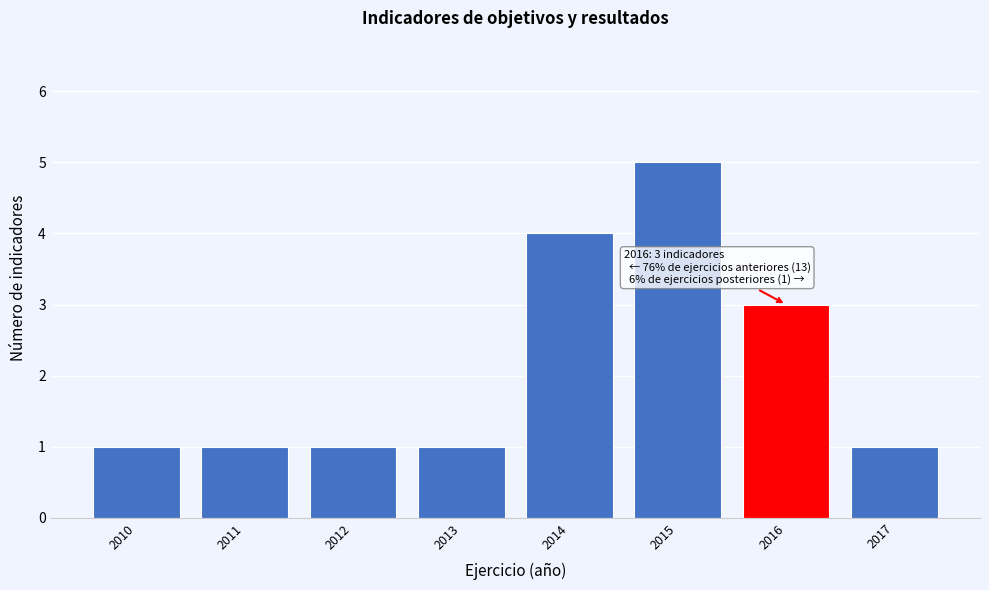

Reading right to left, transcribe all the data shown in this chart.

1	3	5	4	1	1	1	1